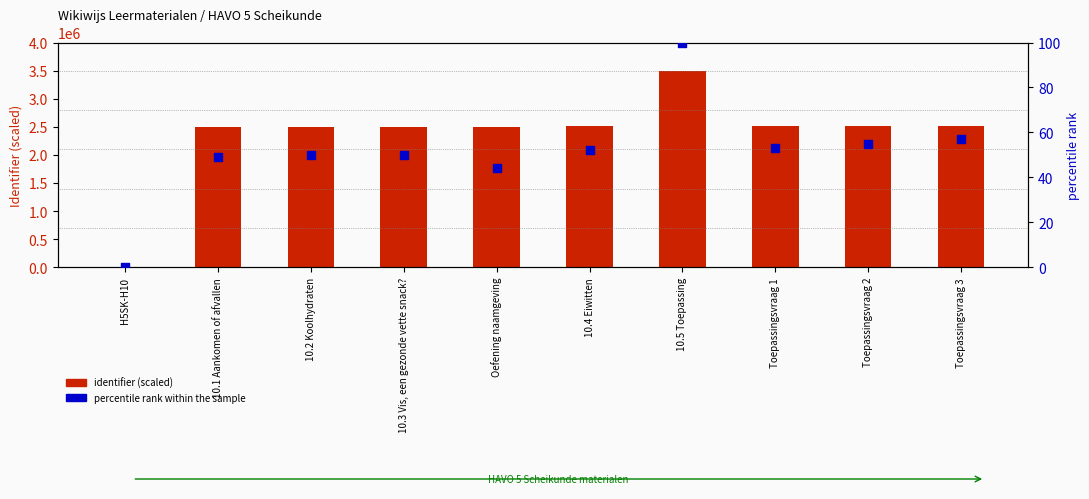

What are all the series names shown in the legend?

identifier (scaled), percentile rank within the sample